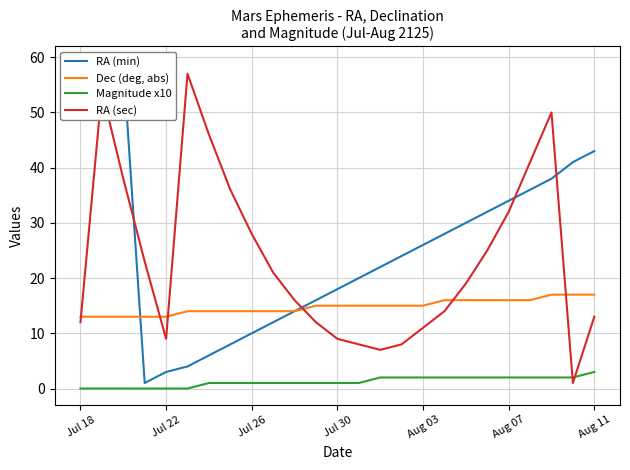

What is the highest value of the Dec (deg, abs) series?

17